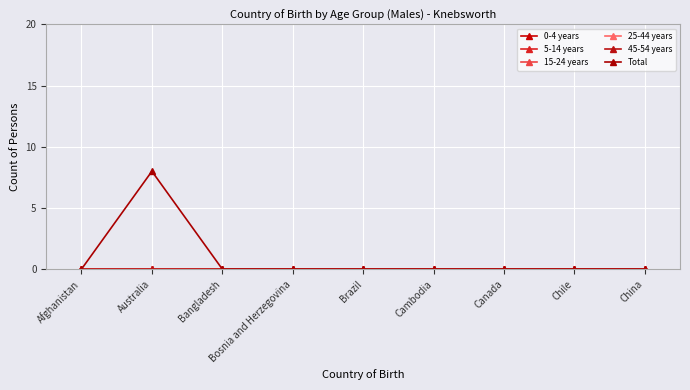

Reading right to left, transcribe all the data shown in this chart.

0-4 years: China=0	Chile=0	Canada=0	Cambodia=0	Brazil=0	Bosnia and Herzegovina=0	Bangladesh=0	Australia=0	Afghanistan=0
5-14 years: China=0	Chile=0	Canada=0	Cambodia=0	Brazil=0	Bosnia and Herzegovina=0	Bangladesh=0	Australia=0	Afghanistan=0
15-24 years: China=0	Chile=0	Canada=0	Cambodia=0	Brazil=0	Bosnia and Herzegovina=0	Bangladesh=0	Australia=0	Afghanistan=0
25-44 years: China=0	Chile=0	Canada=0	Cambodia=0	Brazil=0	Bosnia and Herzegovina=0	Bangladesh=0	Australia=0	Afghanistan=0
45-54 years: China=0	Chile=0	Canada=0	Cambodia=0	Brazil=0	Bosnia and Herzegovina=0	Bangladesh=0	Australia=0	Afghanistan=0
Total: China=0	Chile=0	Canada=0	Cambodia=0	Brazil=0	Bosnia and Herzegovina=0	Bangladesh=0	Australia=8	Afghanistan=0